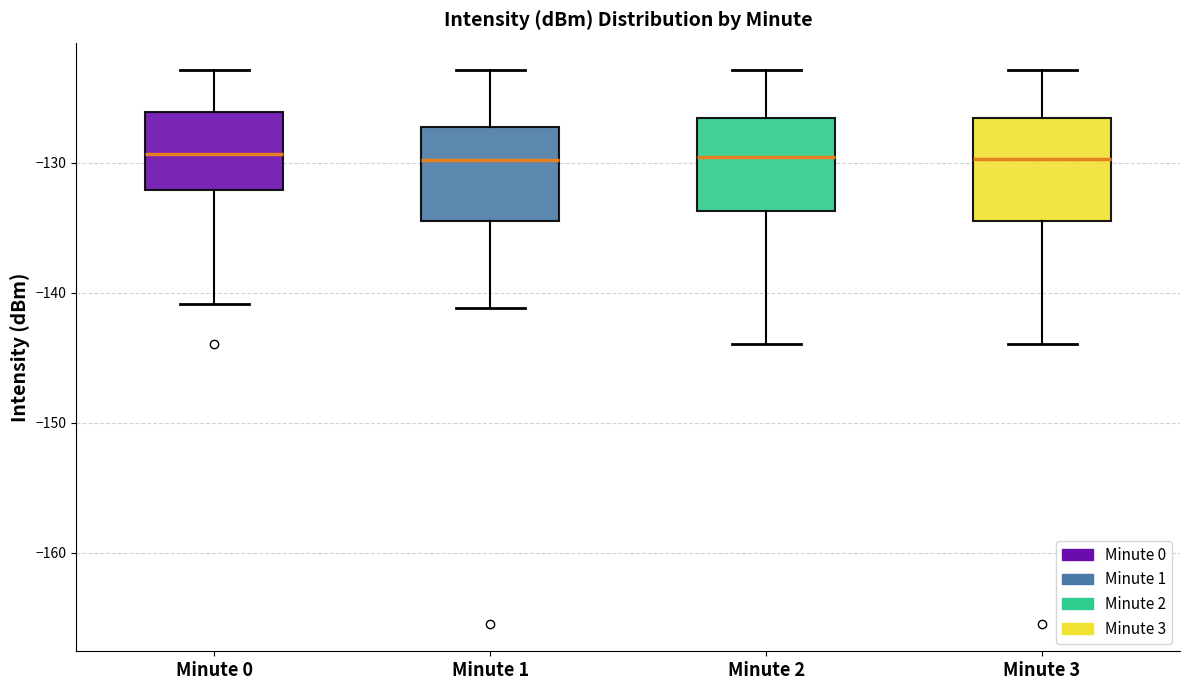

Reading left to right, read every box against the y-axis: the position of its median line, the range the box covers, and the ends of its whiskers. The values are not printed on the chart, so give them approximately, as read against the axis.

Minute 0: median -129, box -132 to -126, whiskers -141 to -123
Minute 1: median -130, box -134 to -127, whiskers -141 to -123
Minute 2: median -130, box -134 to -127, whiskers -144 to -123
Minute 3: median -130, box -134 to -127, whiskers -144 to -123